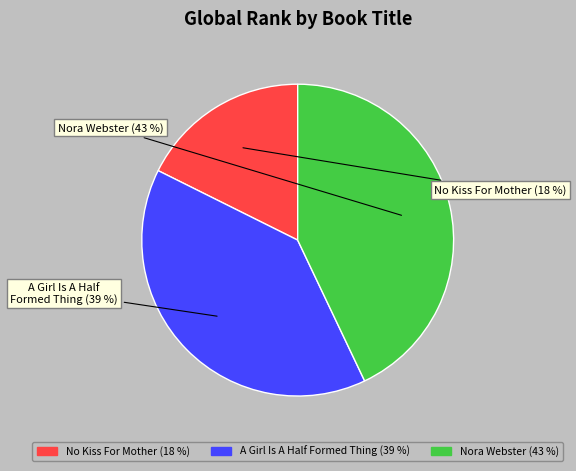

How many segments does this pie chart have?

3